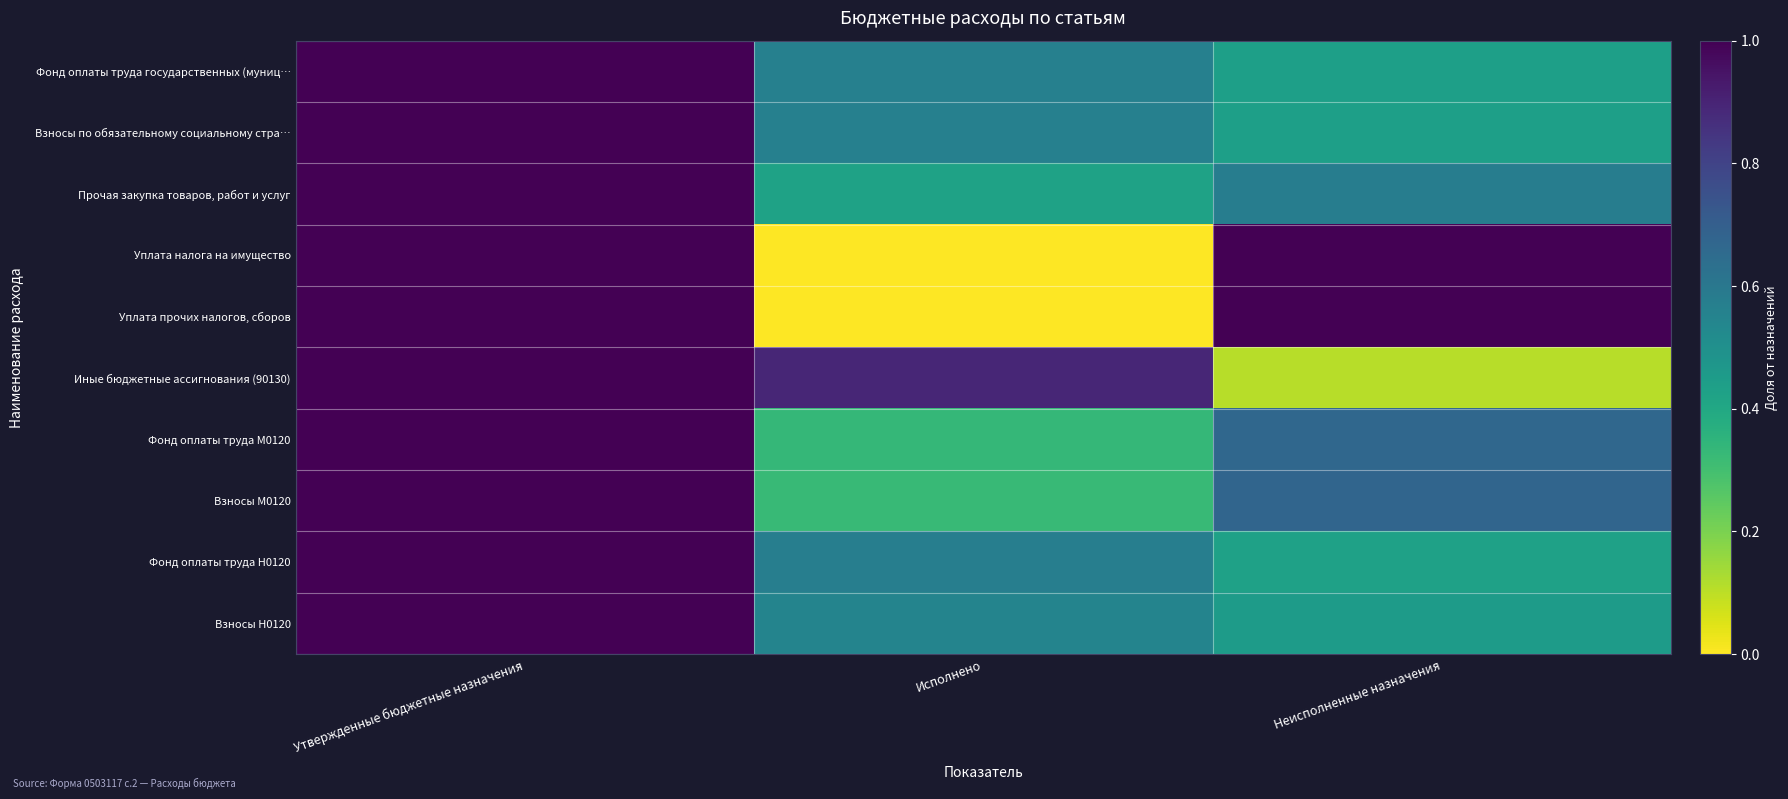

List the series in order of their peak value, lowest first.

Уплата налога на имущество, Уплата прочих налогов, сборов, Иные бюджетные ассигнования (90130), Взносы Н0120, Взносы М0120, Взносы по обязательному социальному стра…, Фонд оплаты труда Н0120, Фонд оплаты труда М0120, Прочая закупка товаров, работ и услуг, Фонд оплаты труда государственных (муниц…